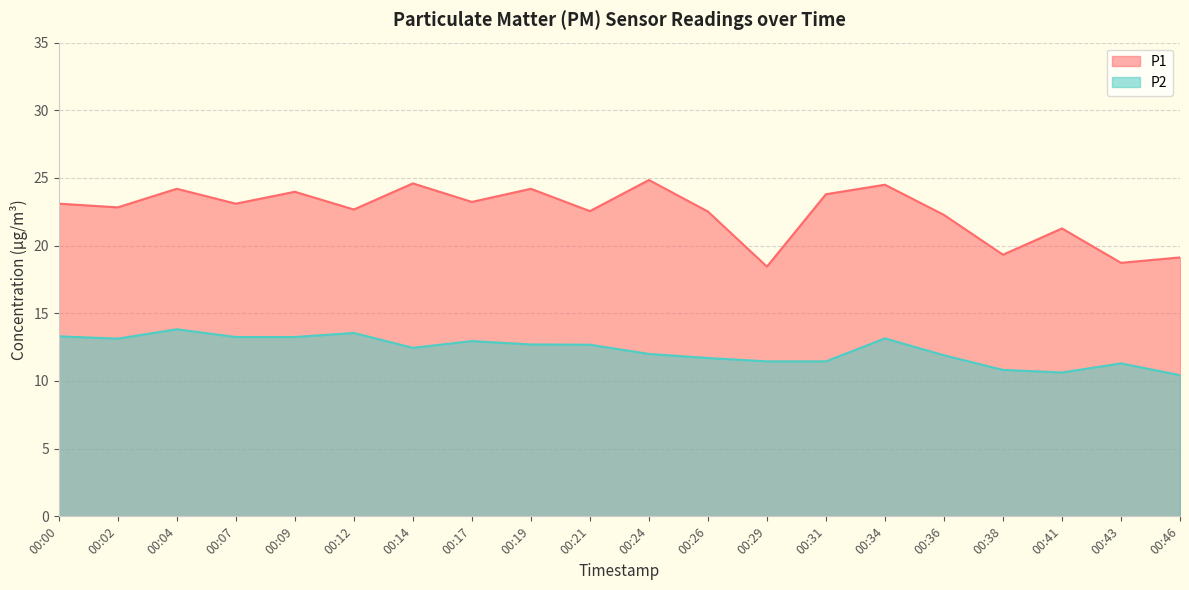

What is the approximate value of P2 at 00:21?

12.7